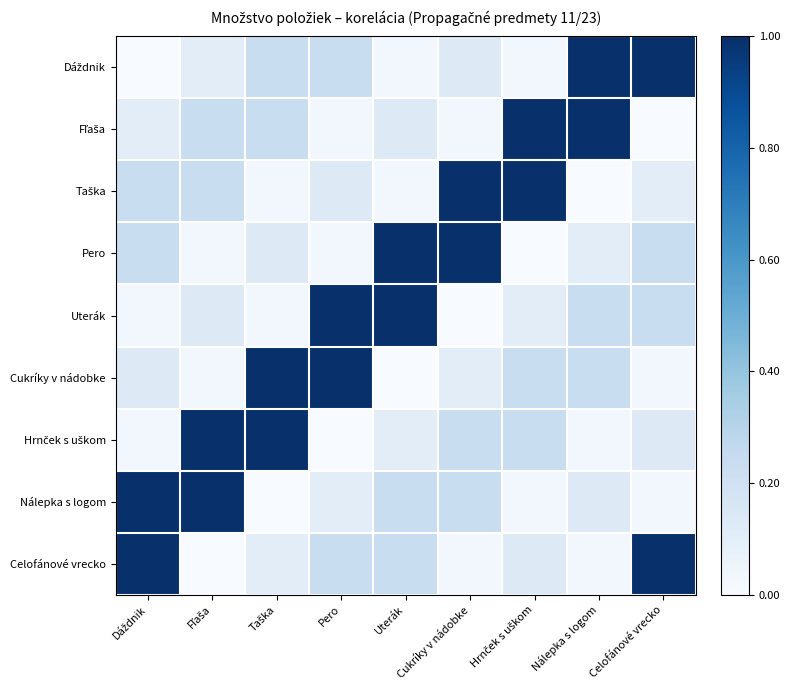

What is the maximum value shown in the chart?

1.0